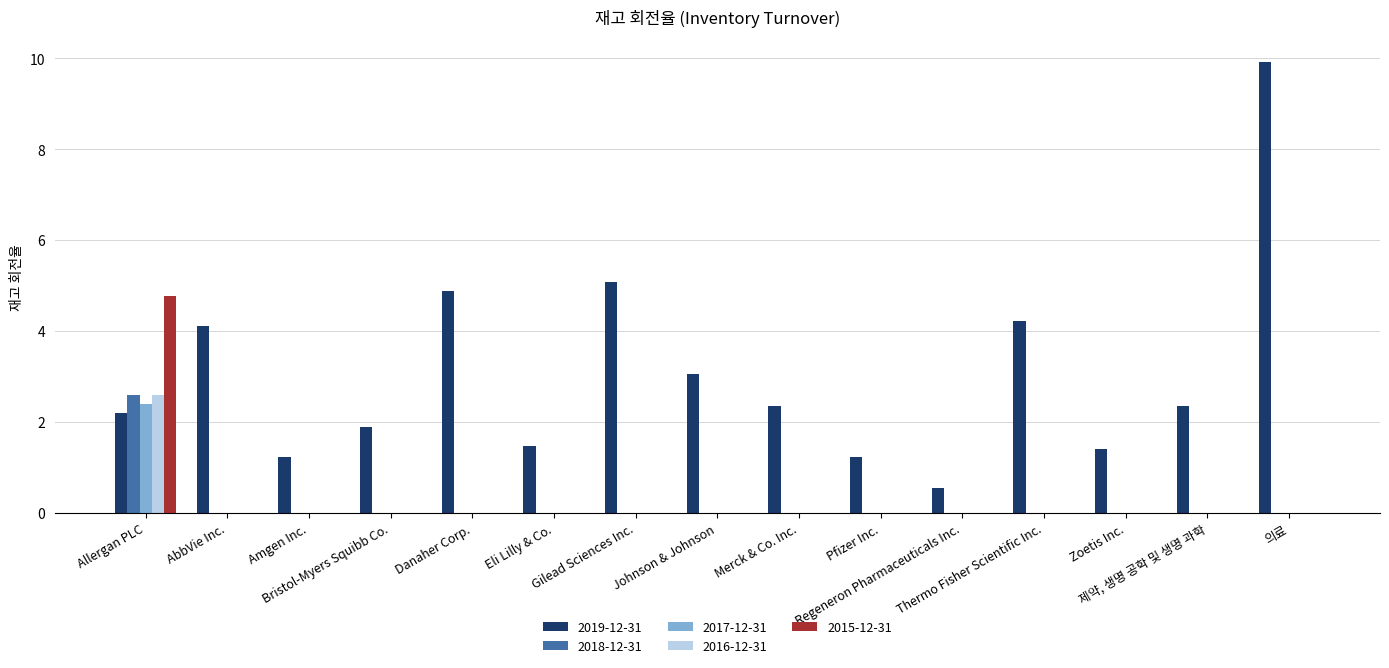

What is the greatest value displayed?

9.9